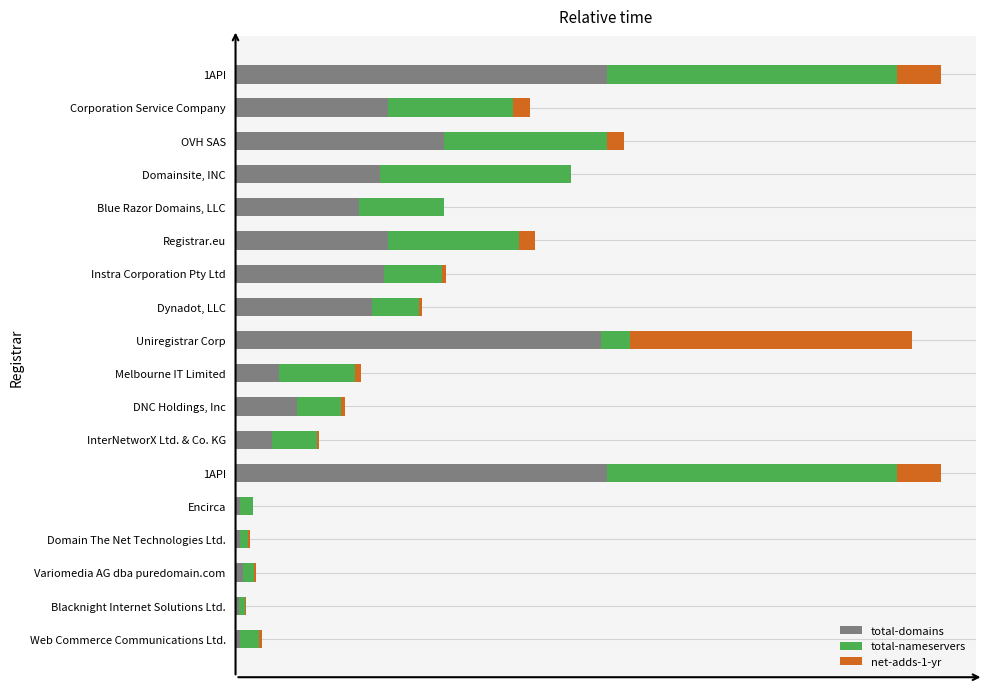

What are all the series names shown in the legend?

total-domains, total-nameservers, net-adds-1-yr